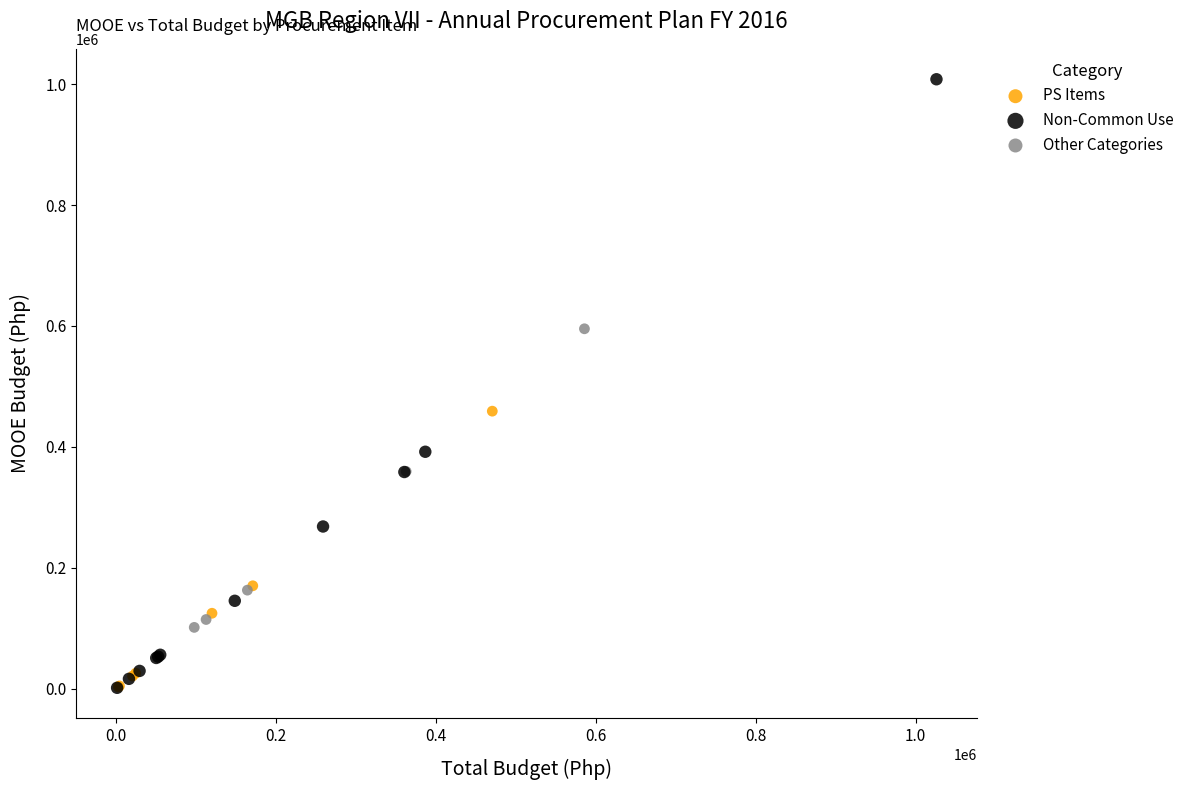

Which series has the widest spread of Y values?

Non-Common Use